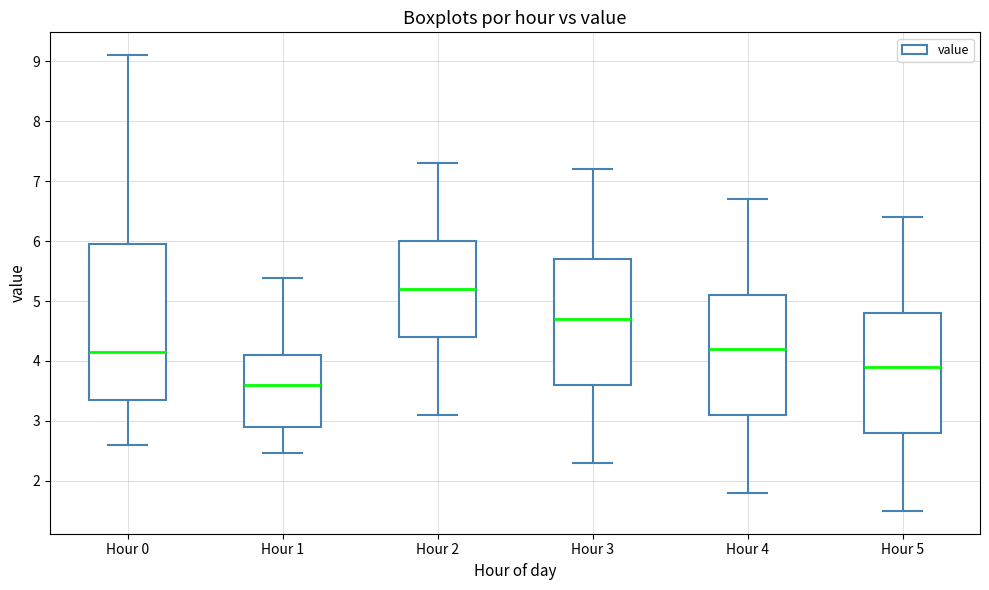

Which box's median line is the highest?

Hour 2